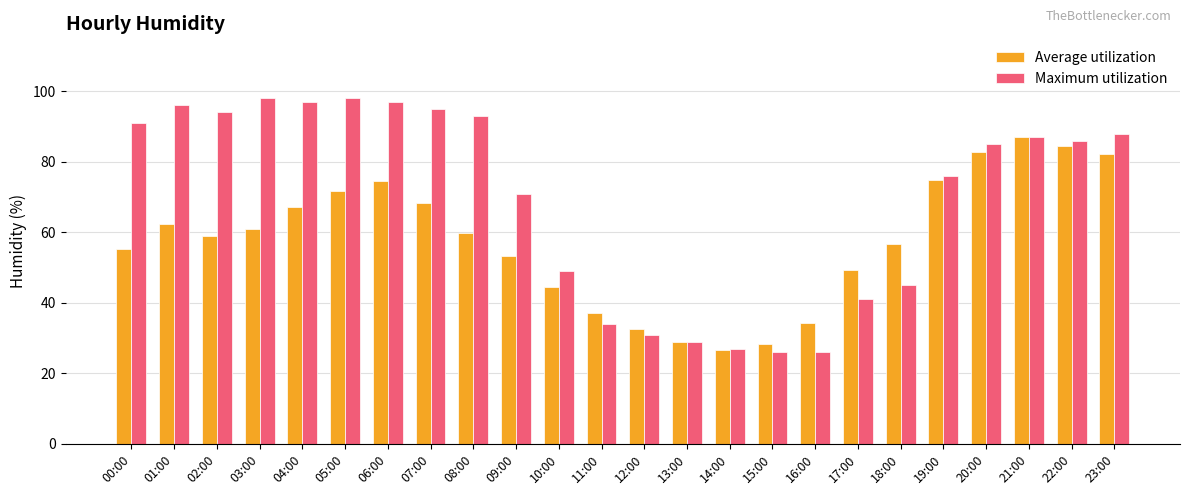

What are all the series names shown in the legend?

Average utilization, Maximum utilization